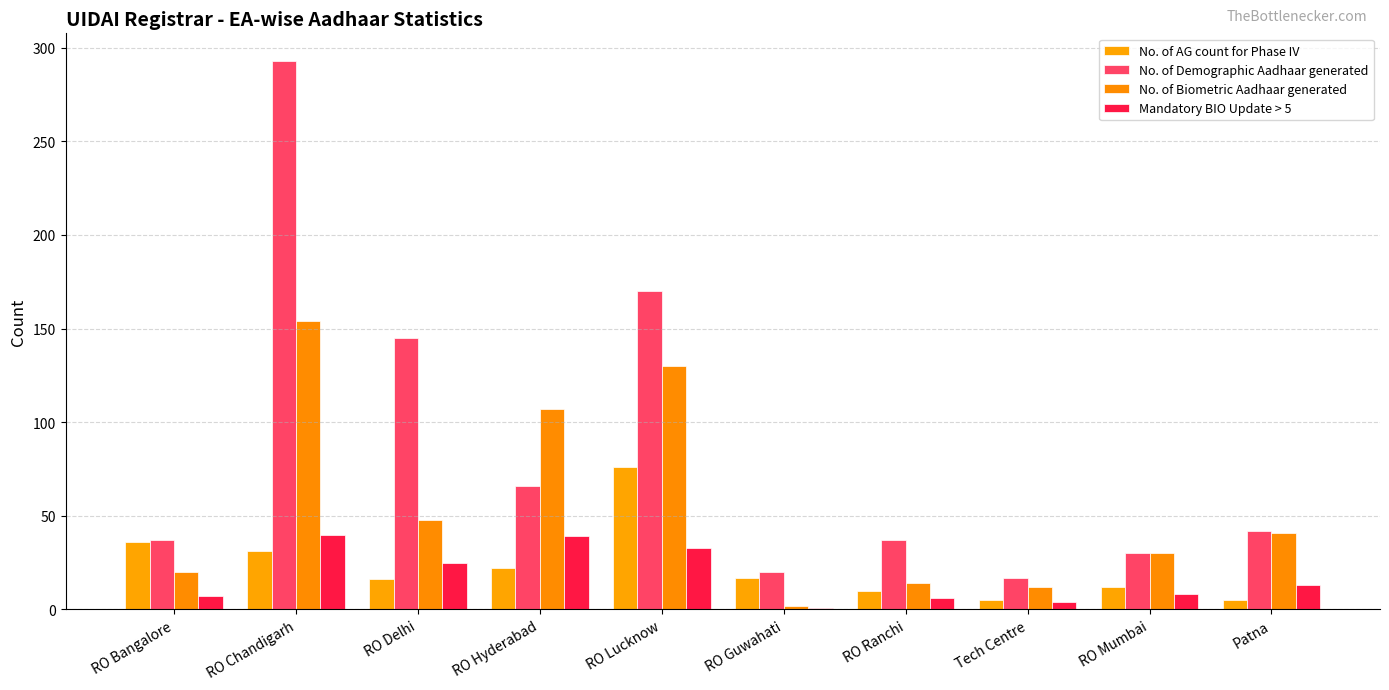

At which label is No. of Demographic Aadhaar generated closest to 155?

RO Delhi